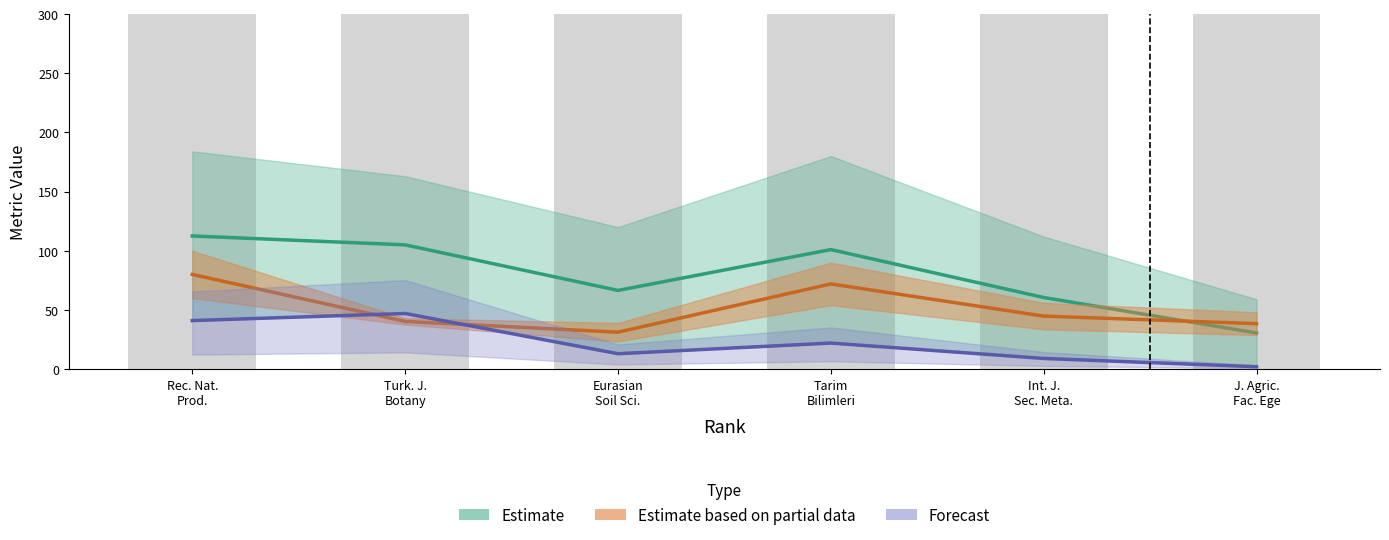

The value of Total Refs. at J. Agric.
Fac. Ege is 709.5. True or false?

False